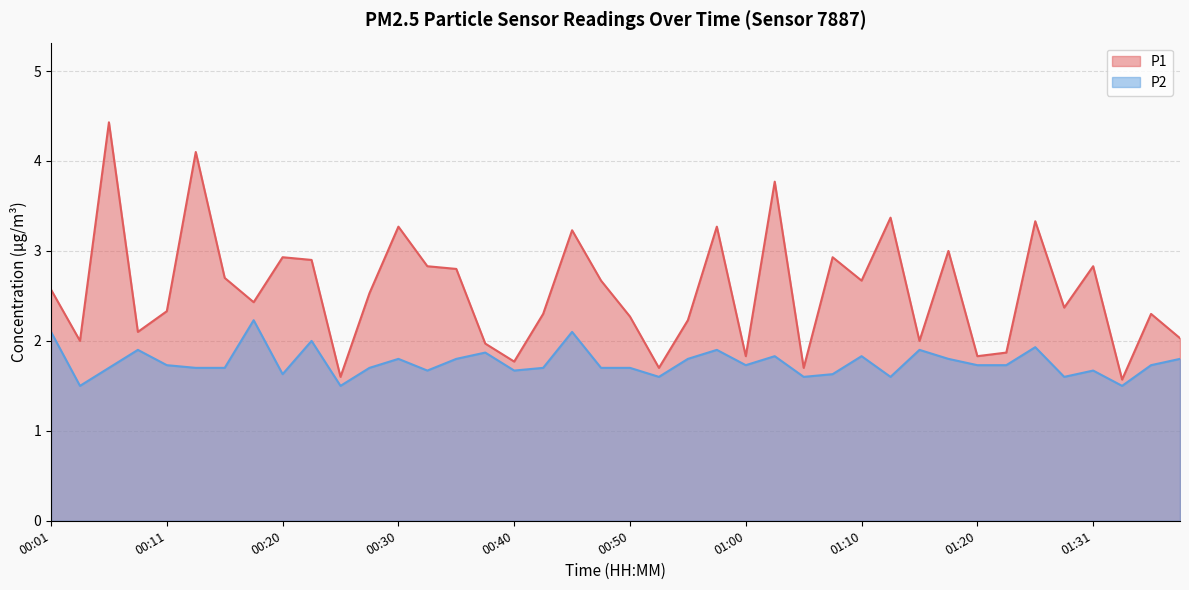

Where is P1 nearest to the value 3?

01:17